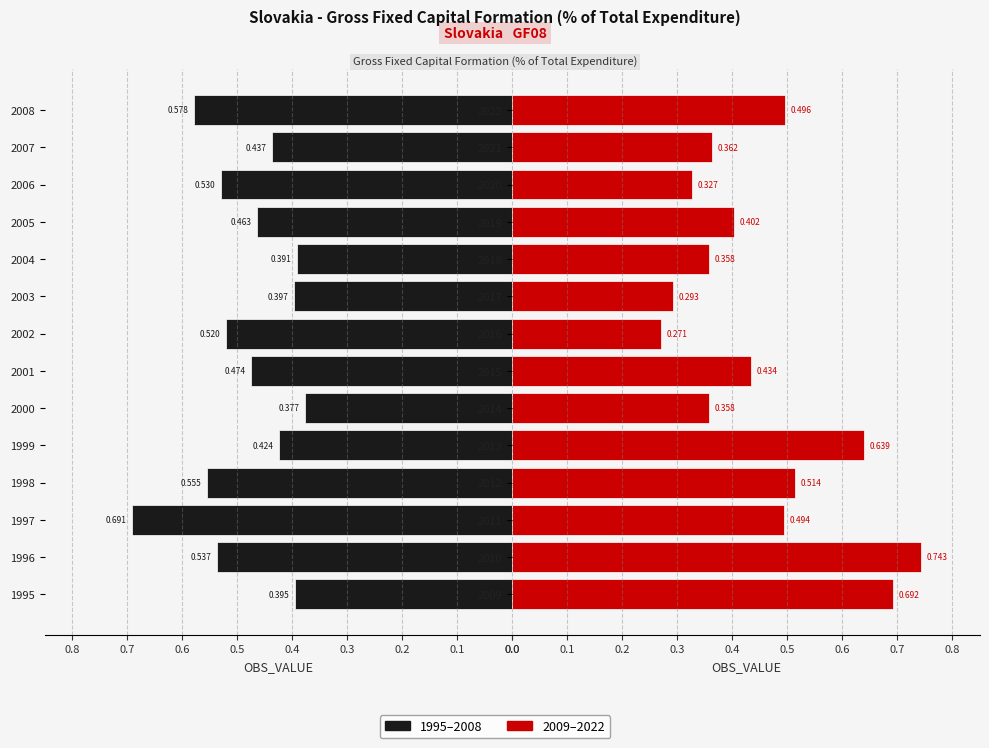

What value does the data have at 2015?

0.4